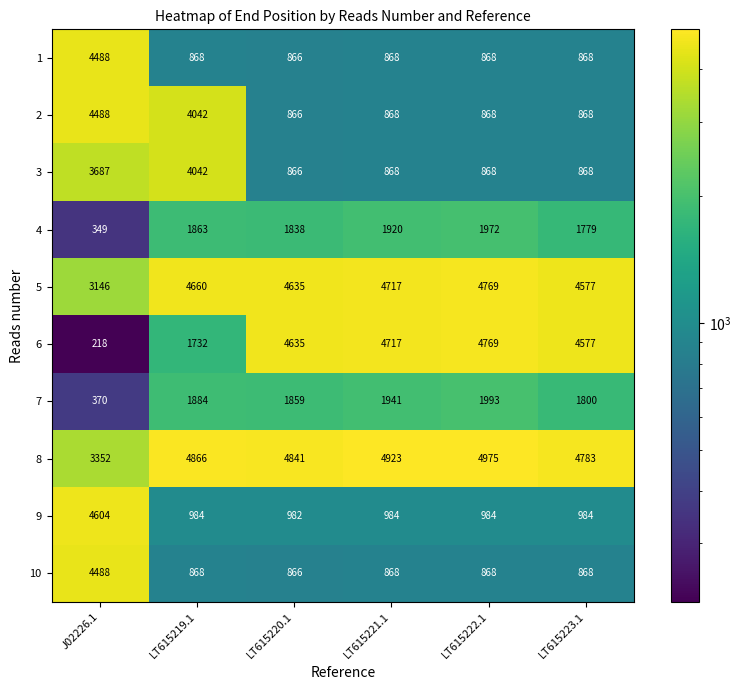

What is the smallest value displayed?

218